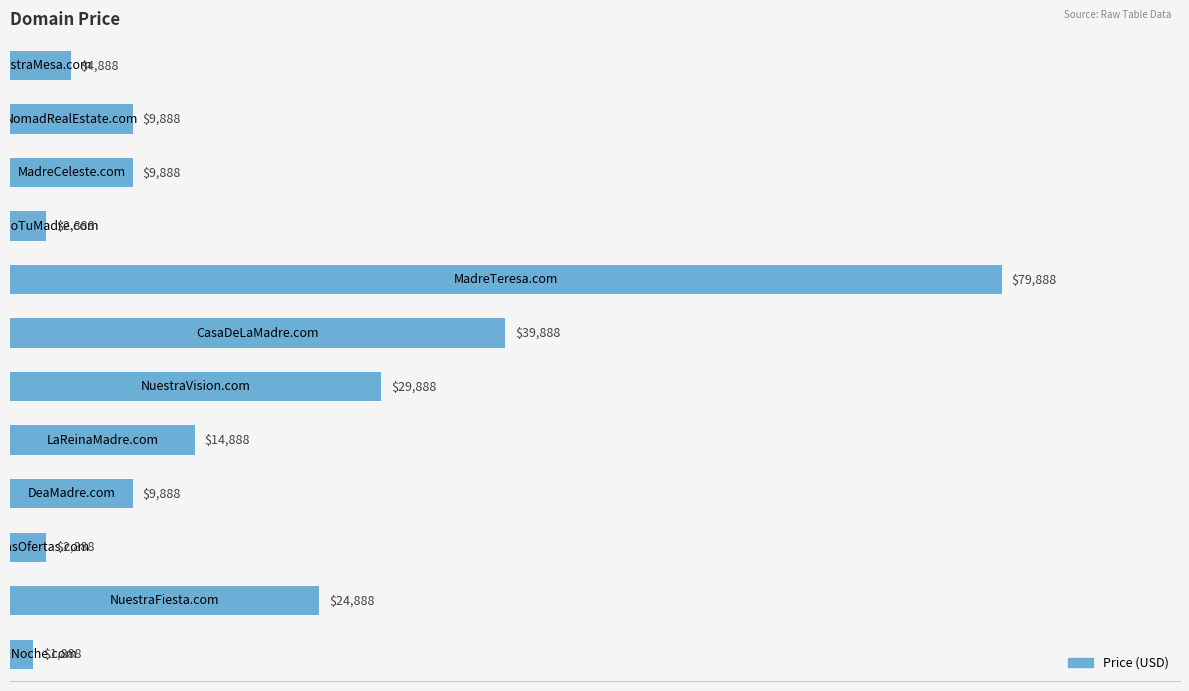

What is the sum of all values?

231656